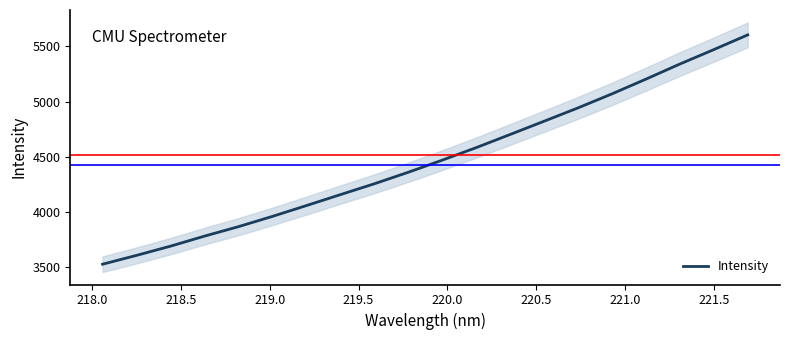

True or false: there are more than 1 points higher than both neighbors.

False